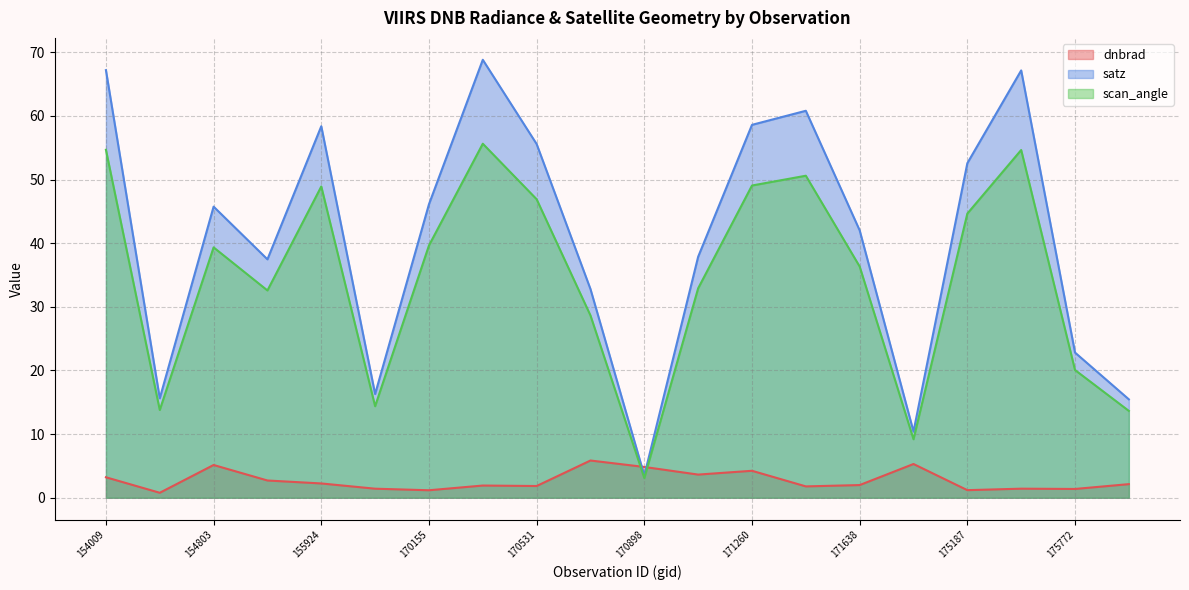

What is the difference between the highest and lowest values at 171260?

54.3